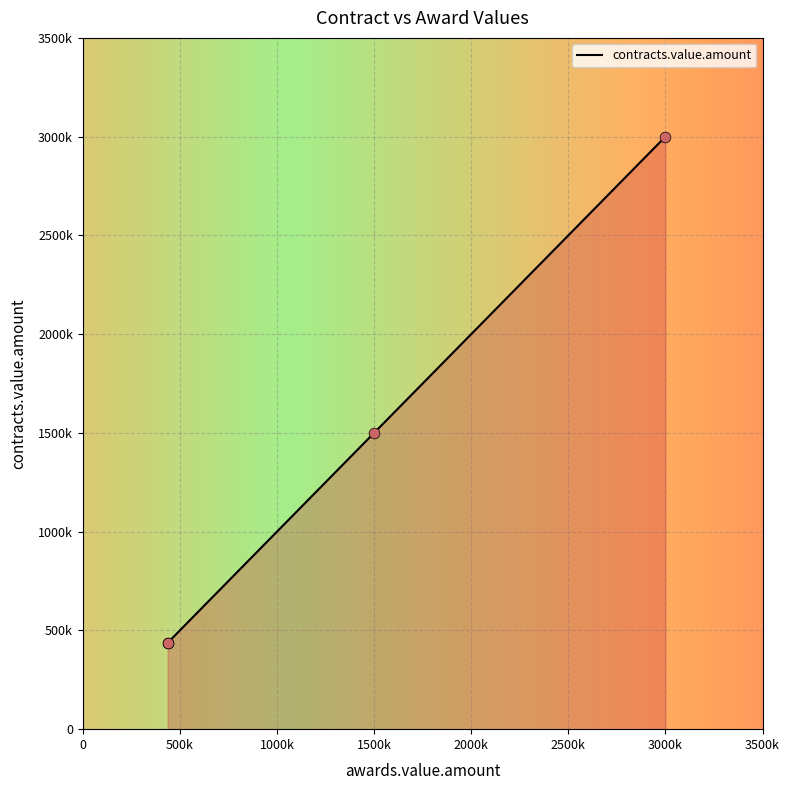

Which has a higher value, 1500k or 500k?

1500k